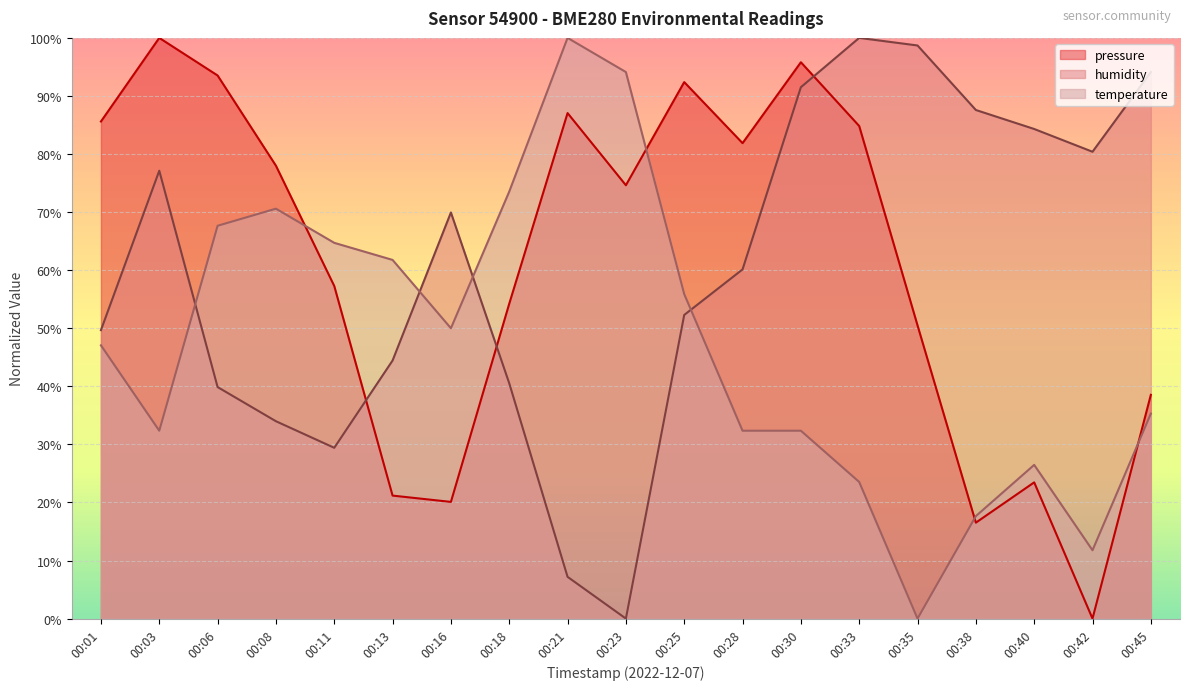

How many positive values does the pressure series have?

18